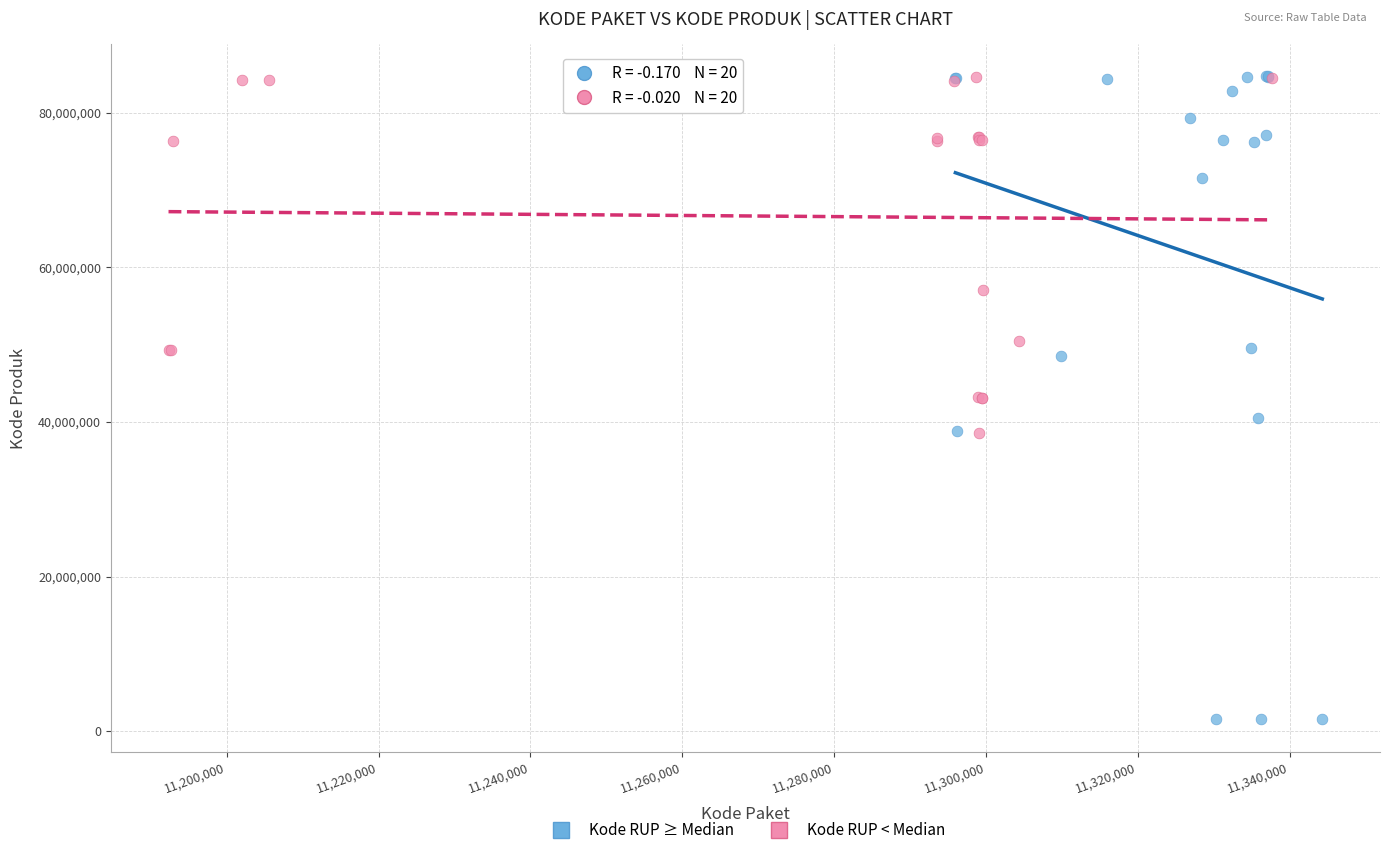

Which series contains the lowest Y value?

Kode RUP ≥ Median